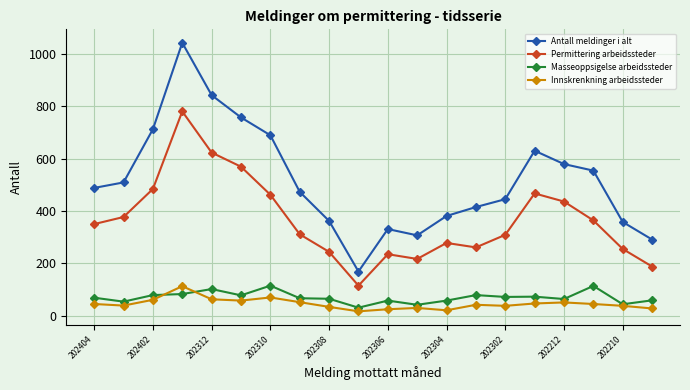

True or false: Masseoppsigelse arbeidssteder and Permittering arbeidssteder intersect in this chart.

False